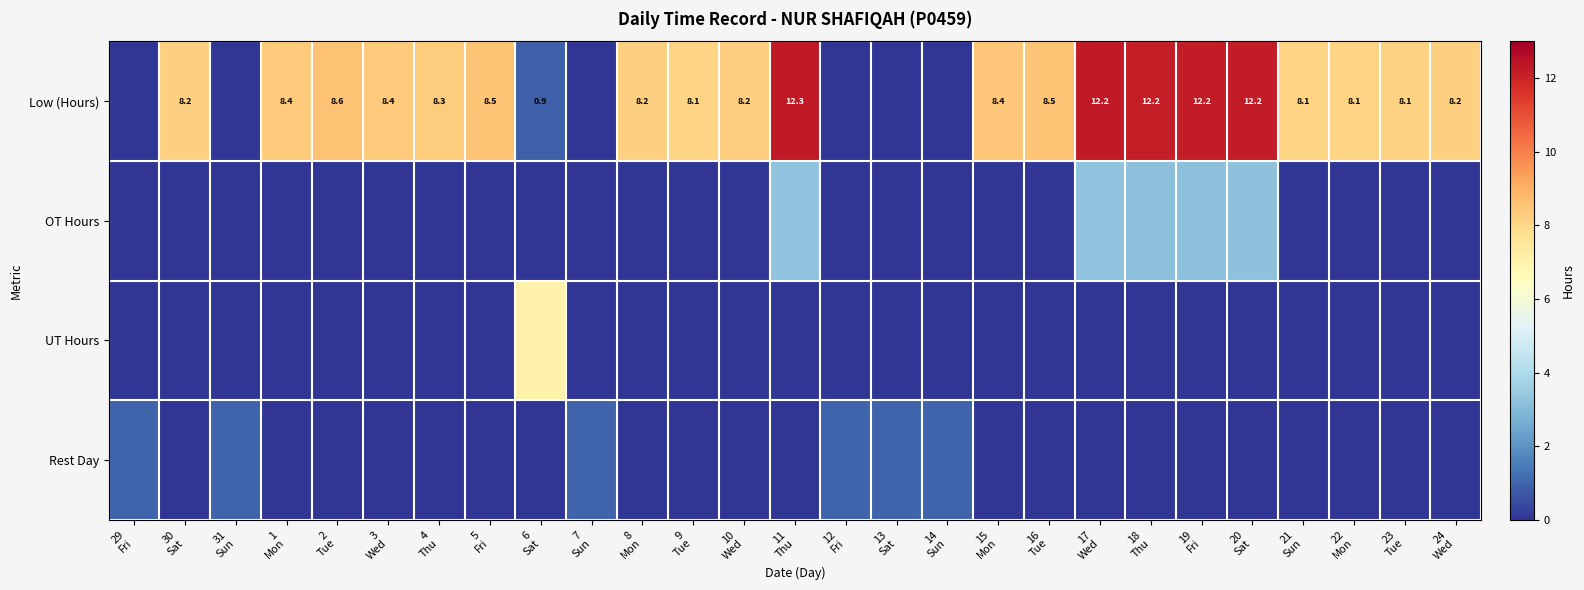

Which label corresponds to the smallest value in the chart?

29
Fri